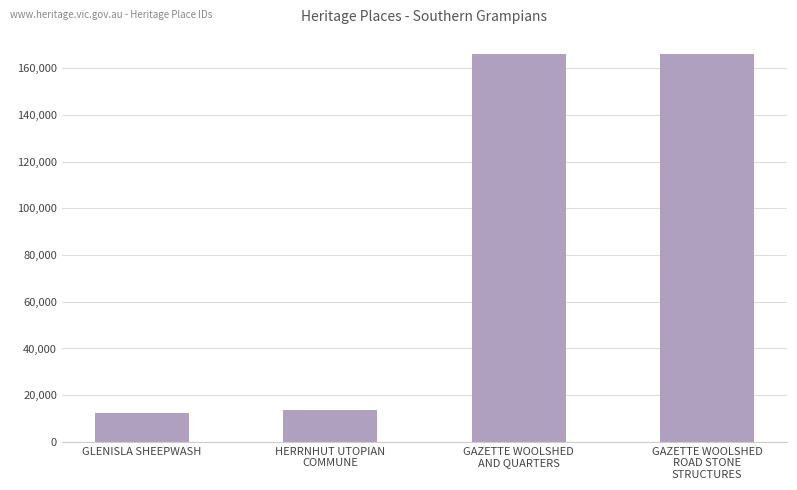

The chart shows a value of 12255 at GLENISLA SHEEPWASH. True or false?

True